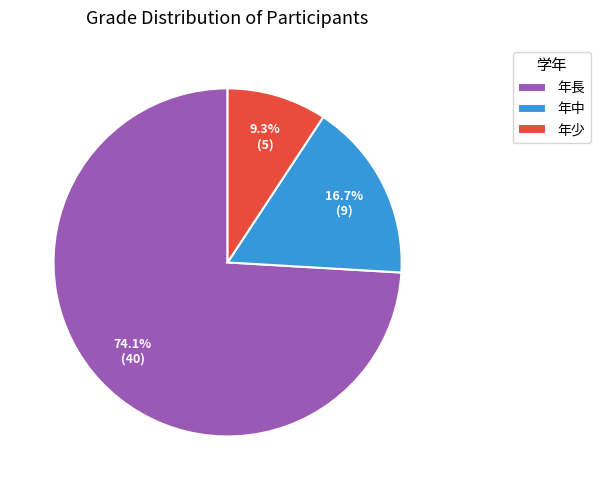

To the nearest percent, what percentage of the pie is 年少?

9%